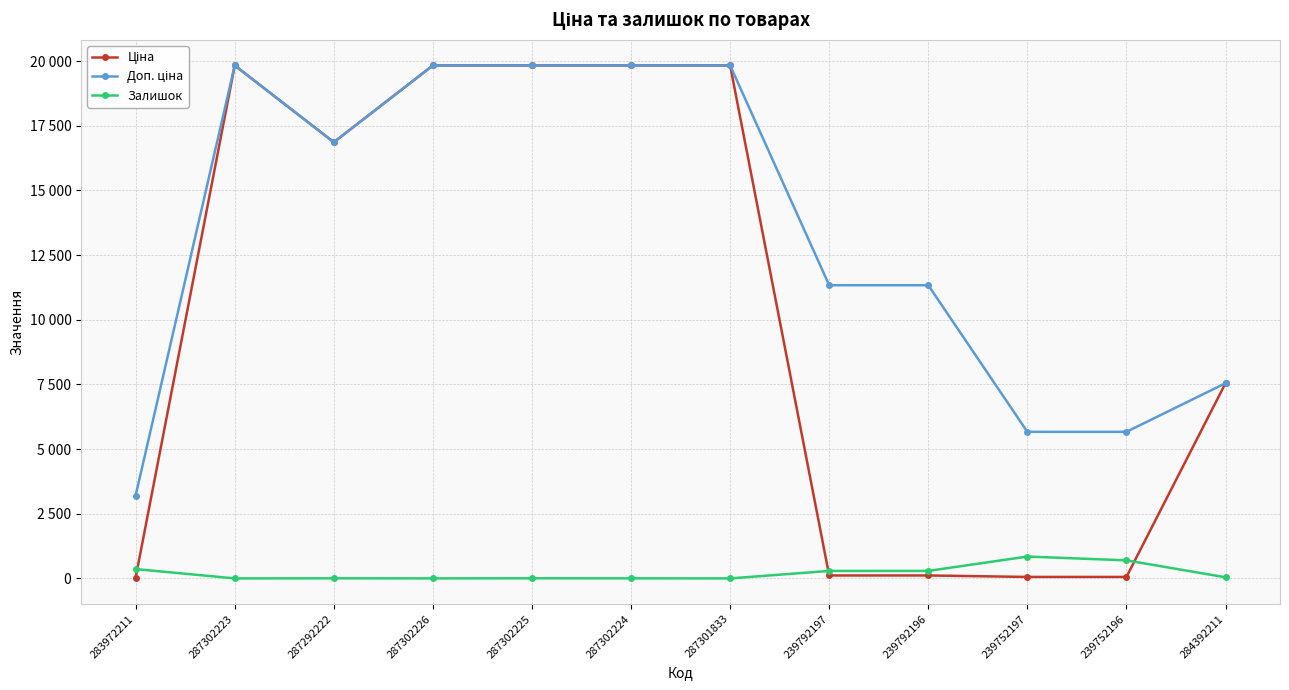

How many data points in Залишок are less than 43?

6